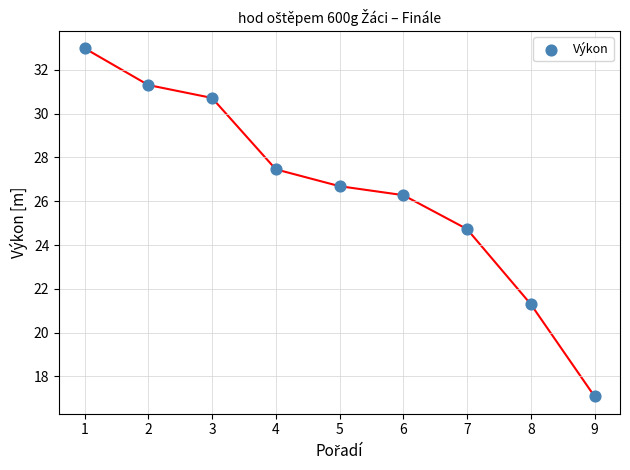

What Y value in the scatter plot is closest to 25?

24.7